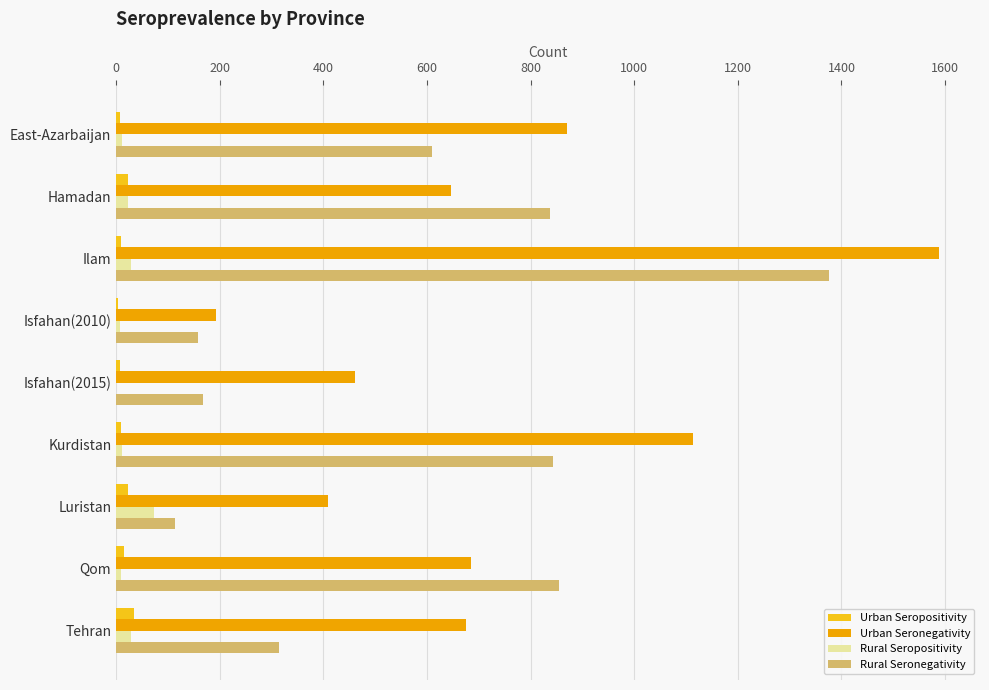

At which category is the sum across all series the highest?

Ilam